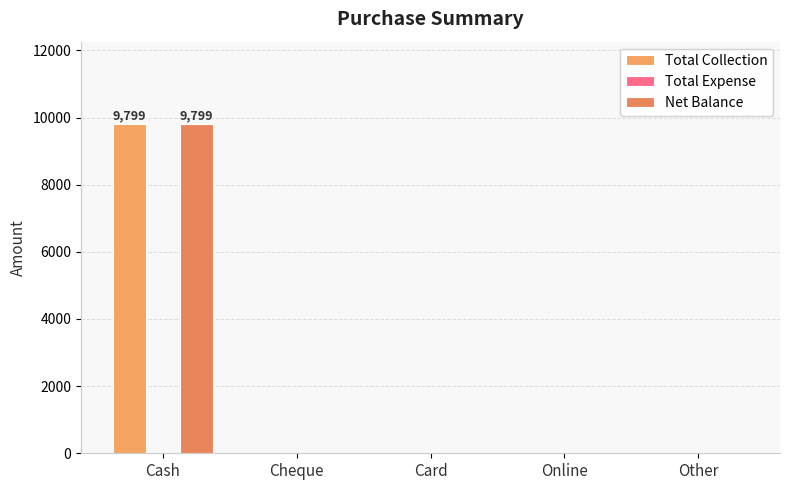

How many groups of bars are there?

5